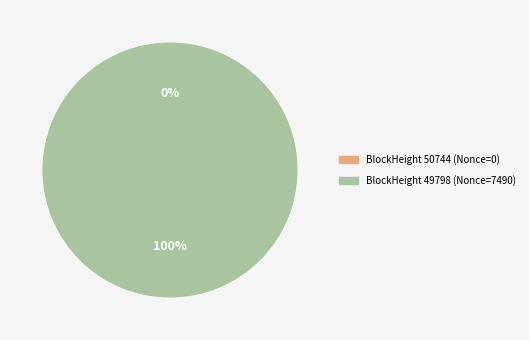

How many slices are in this pie chart?

2